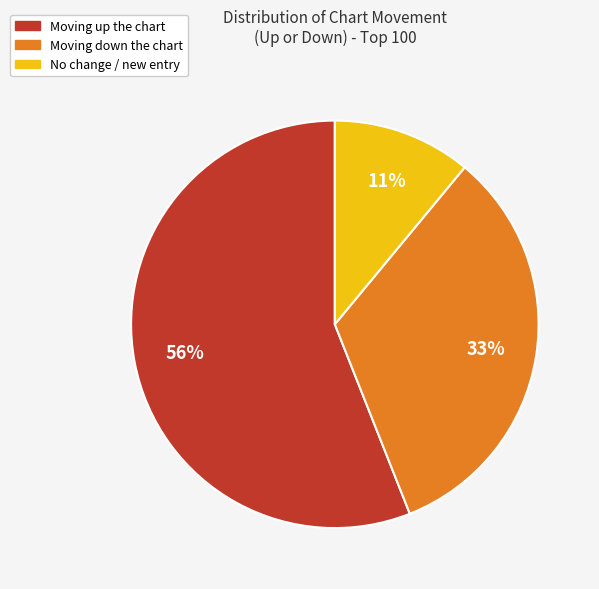

The Moving up the chart slice represents 48% of the pie. True or false?

False